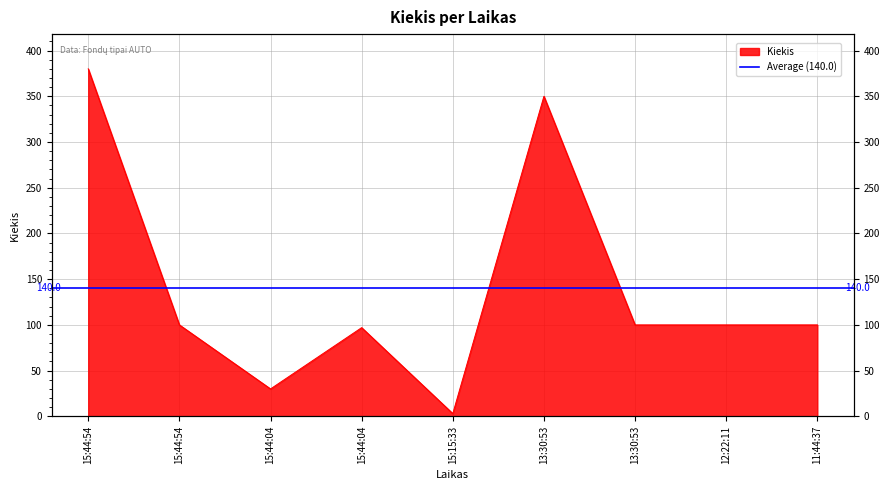

Which label corresponds to the largest value in the chart?

15:44:54